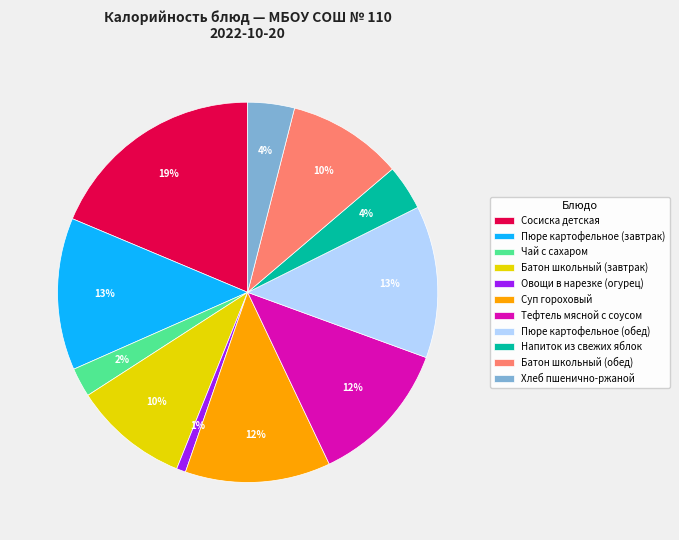

What is the largest slice in the pie chart?

Сосиска детская